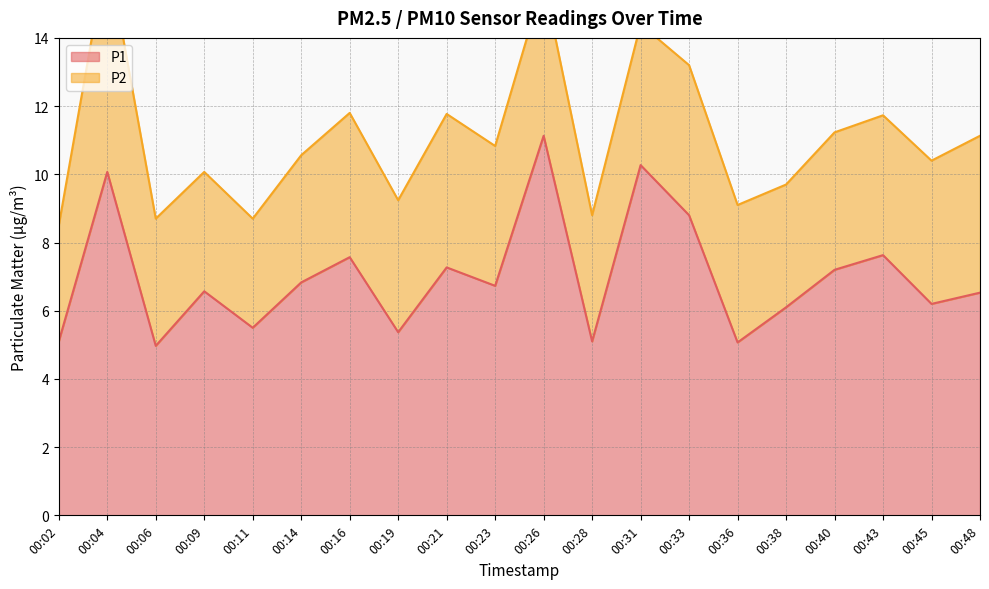

Approximately how many times larger is the value at 00:06 compared to 00:09?

0.8